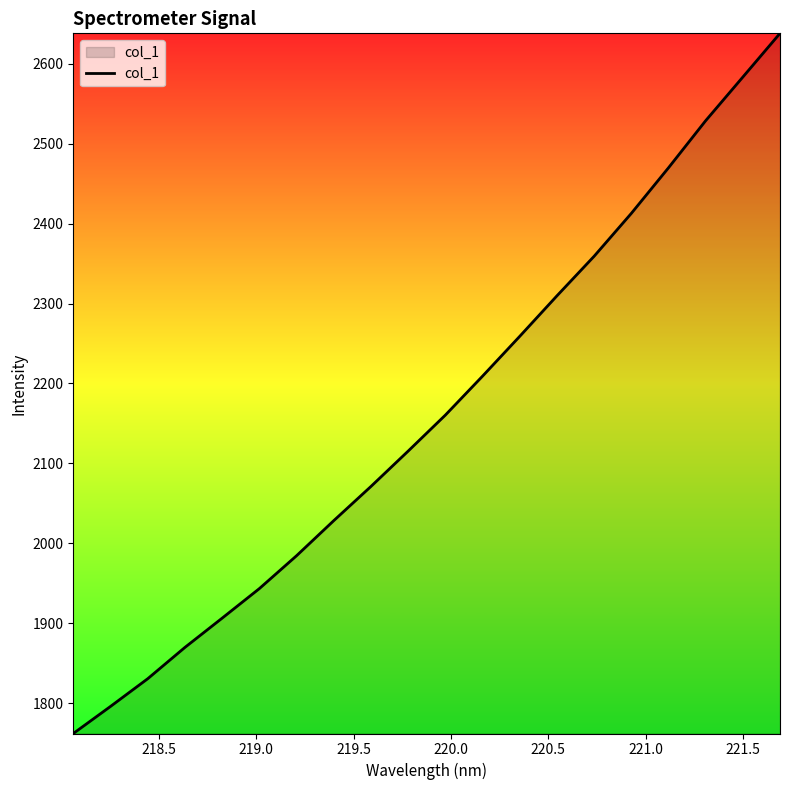

What is the minimum value shown in the chart?

1761.8